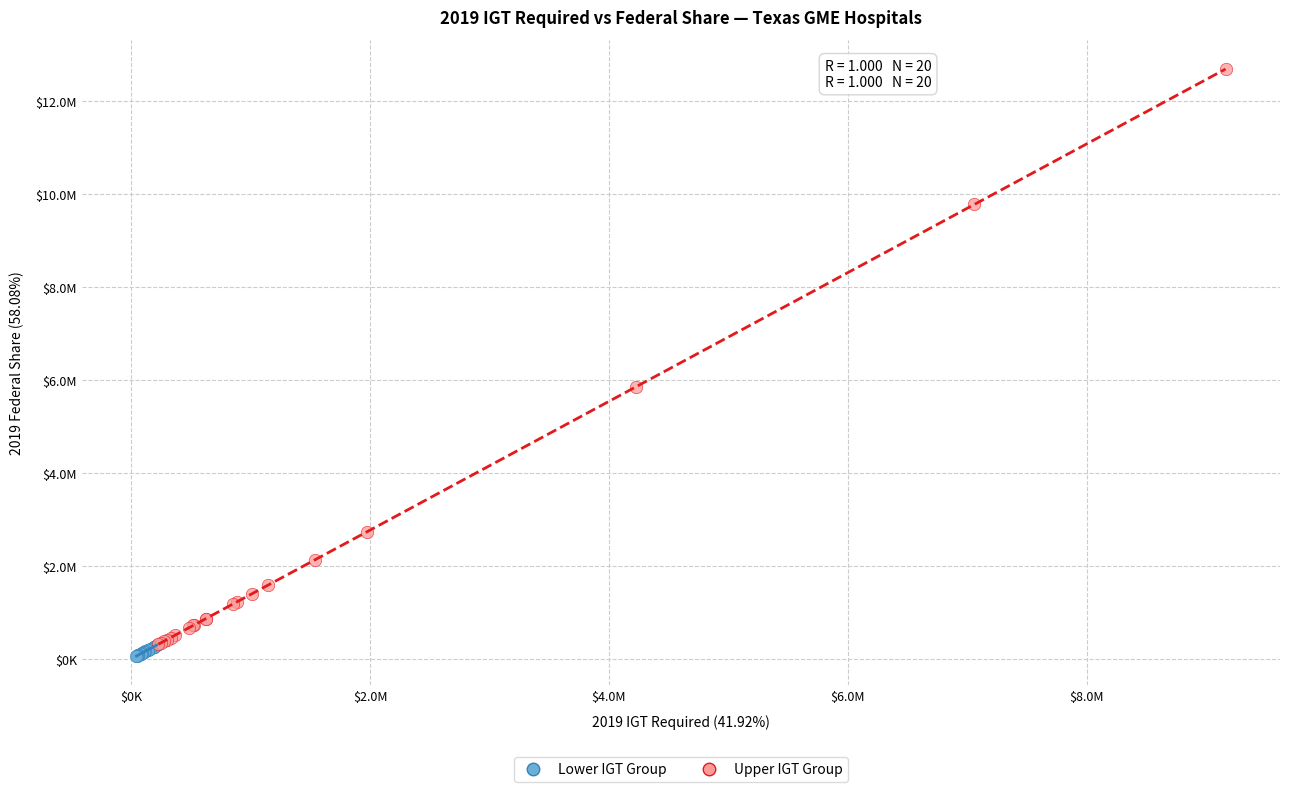

What are all the series names shown in the legend?

Lower IGT Group, Upper IGT Group